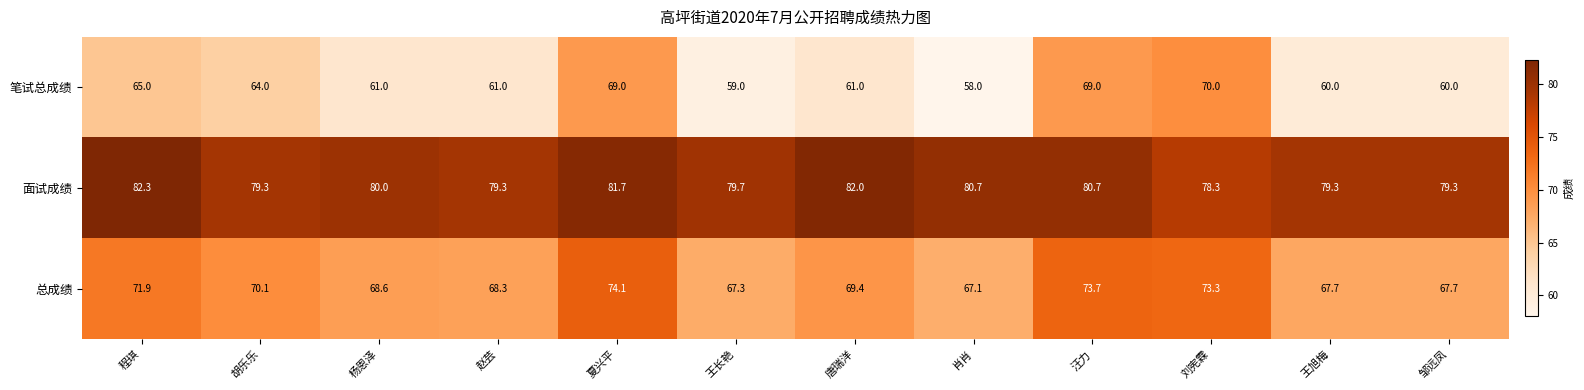

What is the sum of the 笔试总成绩 values at 胡乐乐 and 王旭梅?

124.0